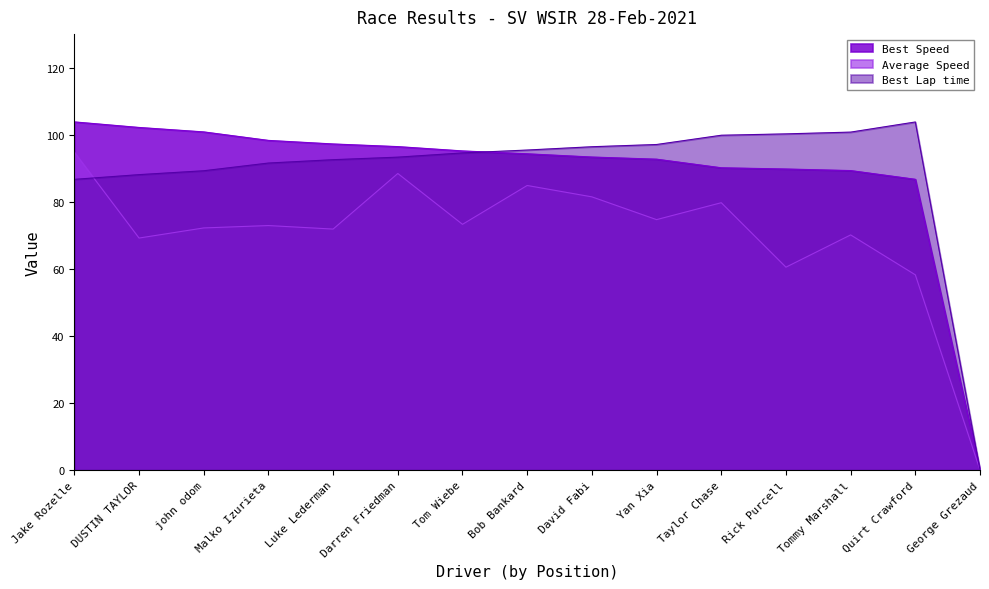

Which series has the largest total across all categories?

Best Speed